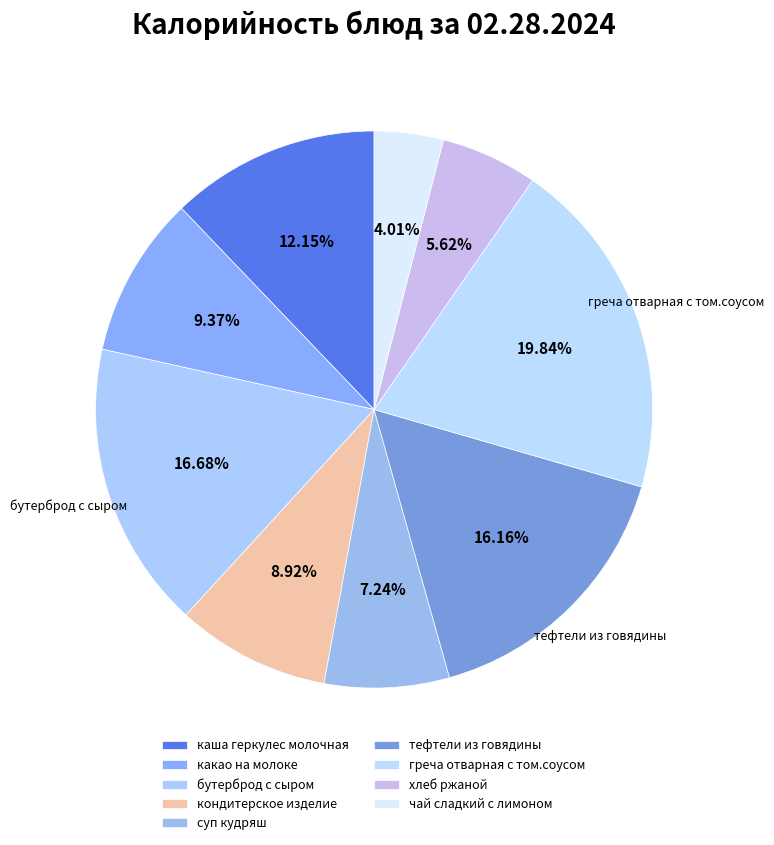

Rank the categories by value from highest to lowest.

греча отварная с том.соусом, бутерброд с сыром, тефтели из говядины, каша геркулес молочная, какао на молоке, кондитерское изделие, суп кудряш, хлеб ржаной, чай сладкий с лимоном